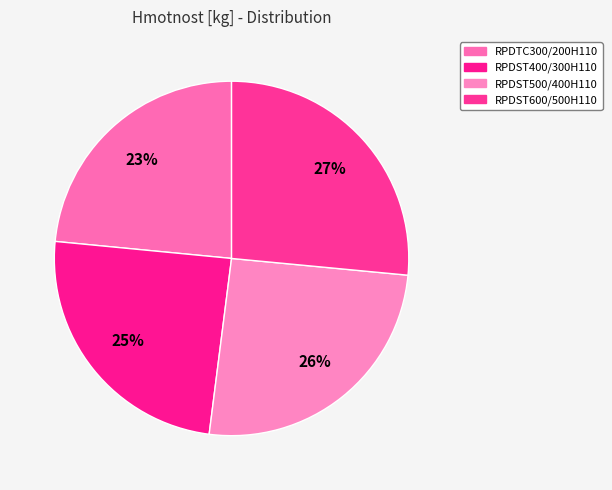

Count the number of slices in the pie.

4